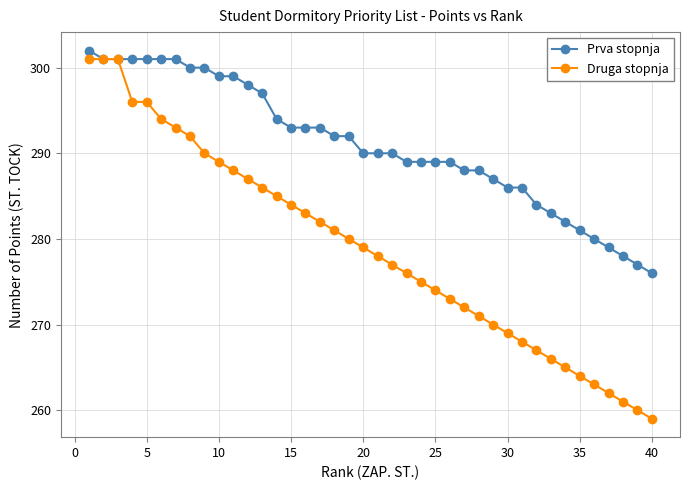

What is the value of the Druga stopnja point at the 25th from the left?

274